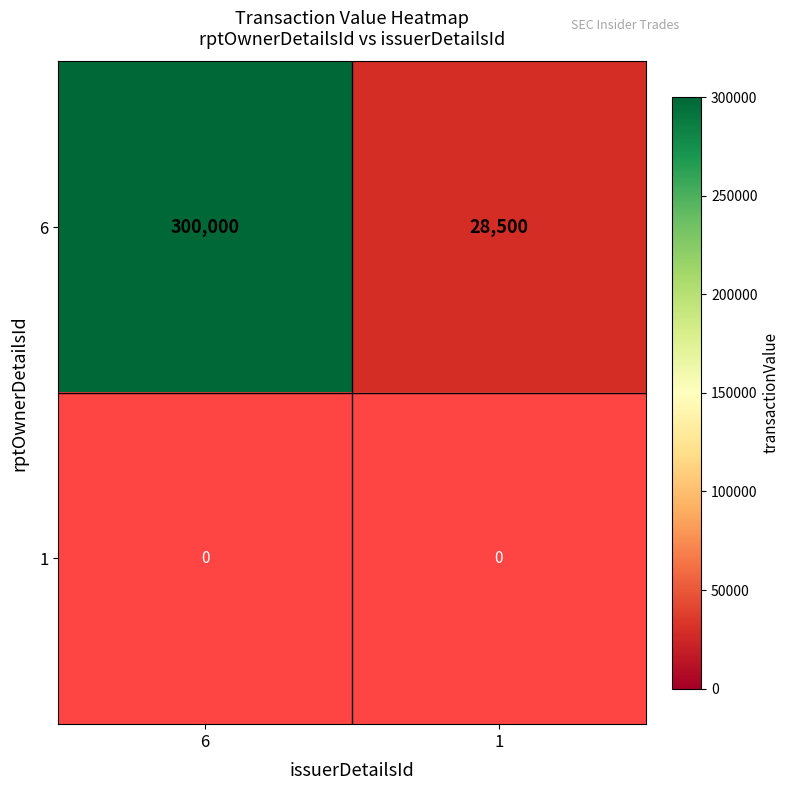

Count the number of categories in the chart.

2